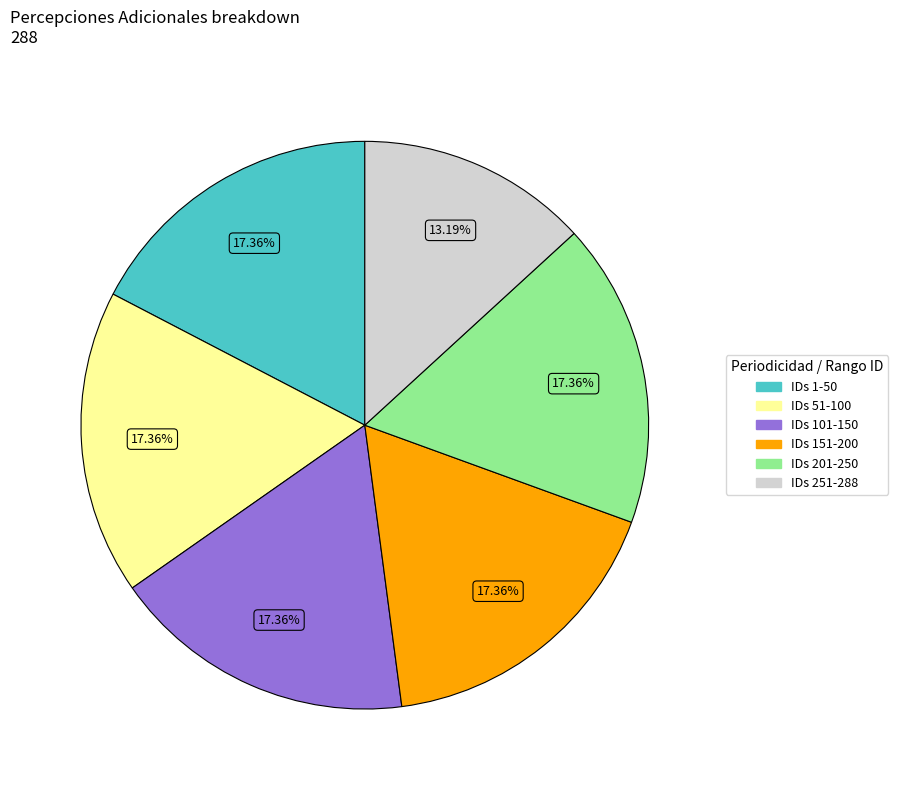

How many segments does this pie chart have?

6